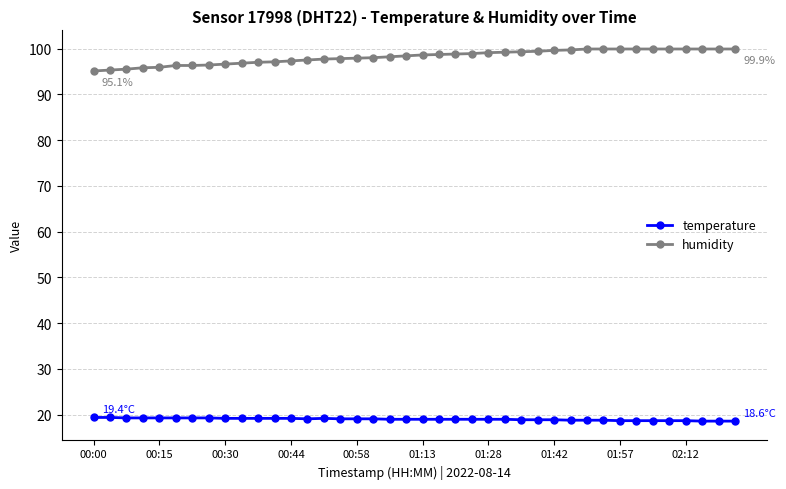

What is the minimum value shown in the chart?

18.6